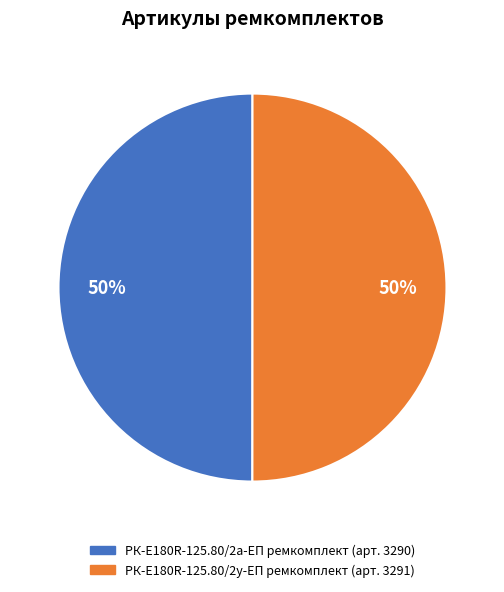

True or false: РК-E180R-125.80/2а-ЕП ремкомплект accounts for 50% of the total.

True